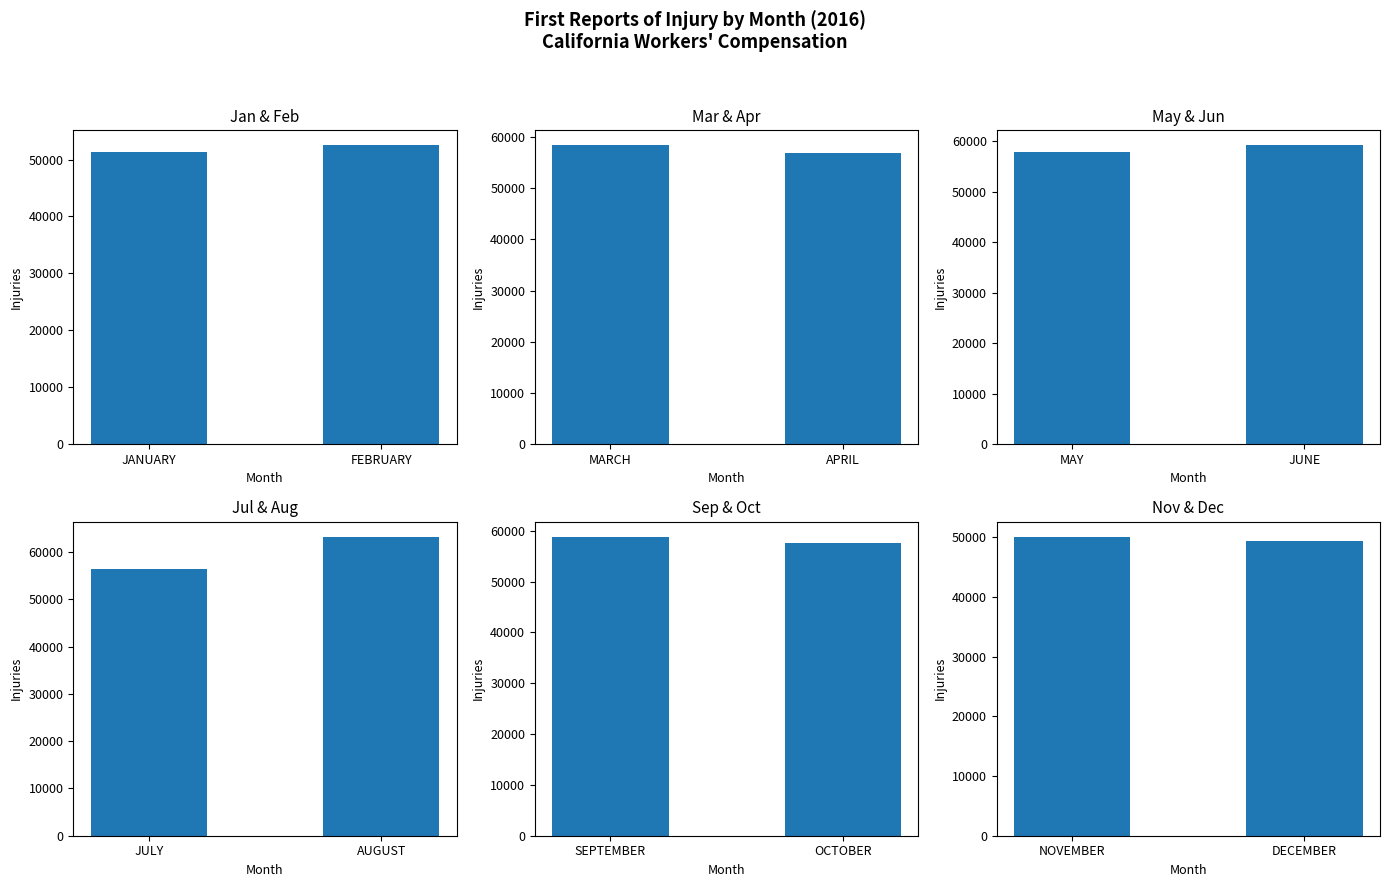

What is the difference between the values at SEPTEMBER and MARCH?

436